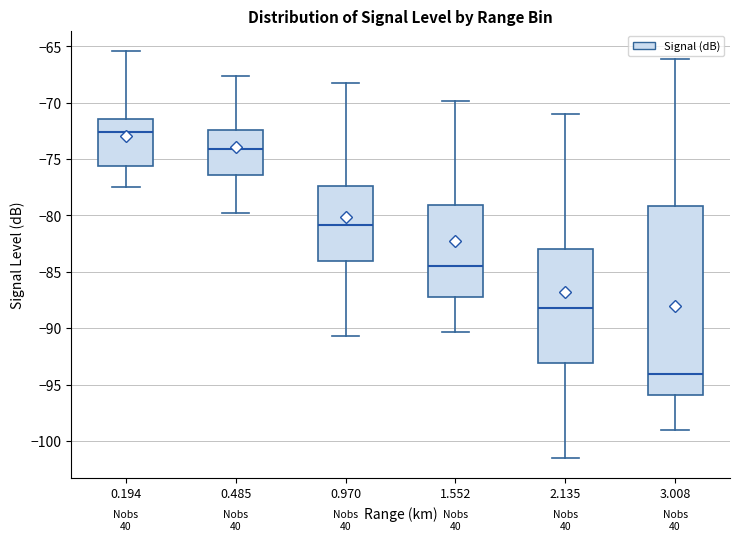

Where does the median line of the box at x = 0.194 sit on the y-axis? The values are not printed on the chart, so give them approximately, as read against the axis.

-72.5